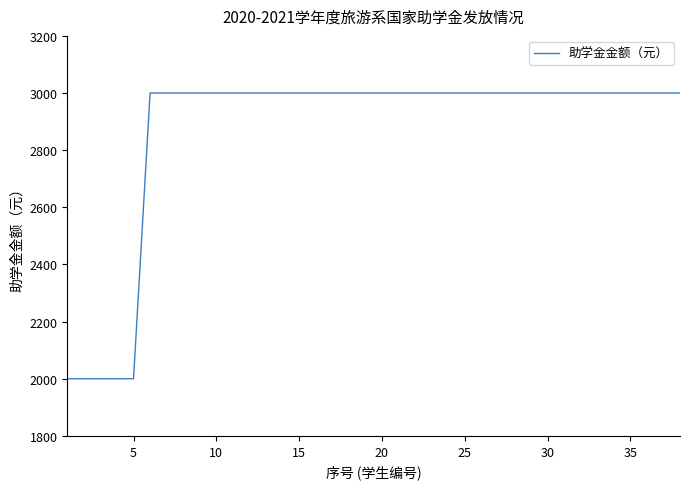

What is the greatest value displayed?

3000